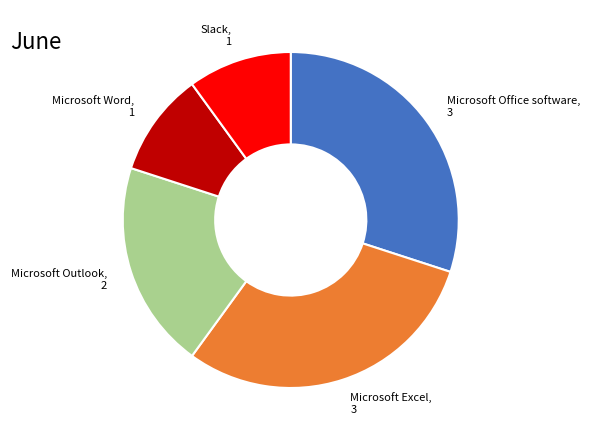

Is it true that Microsoft Outlook, 2 is 20% of the pie?

True